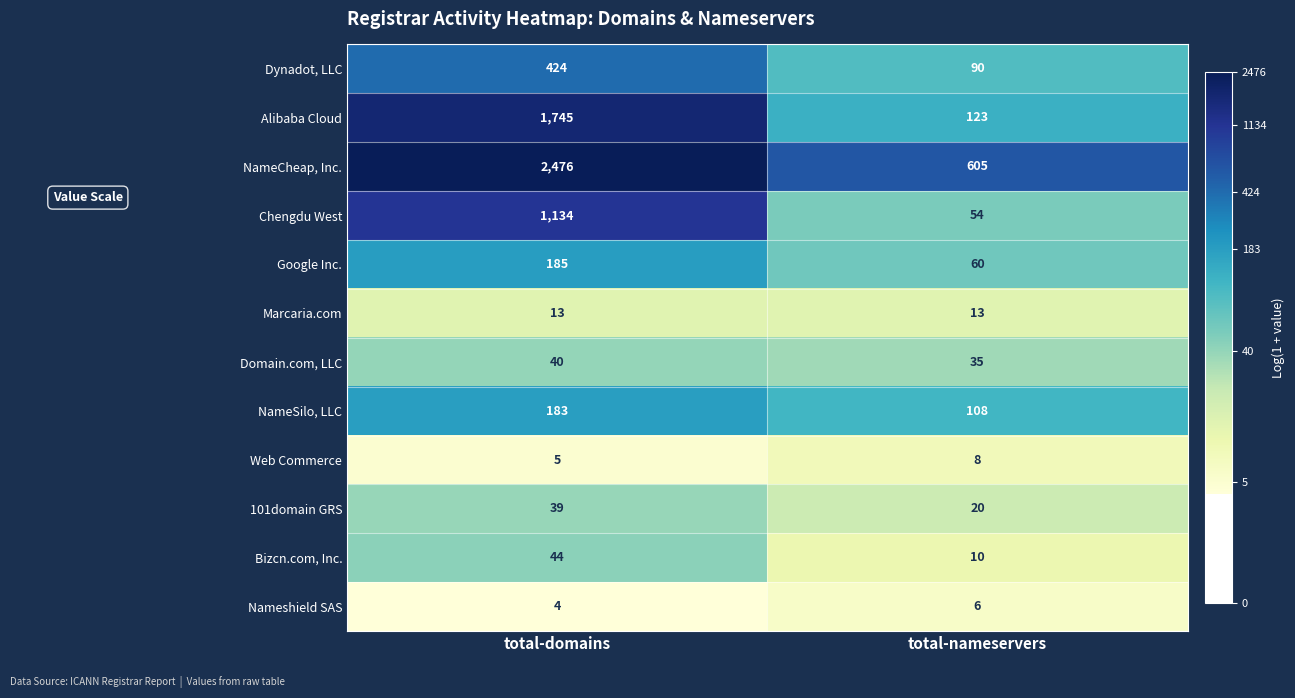

Rank the series by their maximum value, from lowest to highest.

Nameshield SAS, Web Commerce, Marcaria.com, 101domain GRS, Domain.com, LLC, Bizcn.com, Inc., NameSilo, LLC, Google Inc., Dynadot, LLC, Chengdu West, Alibaba Cloud, NameCheap, Inc.